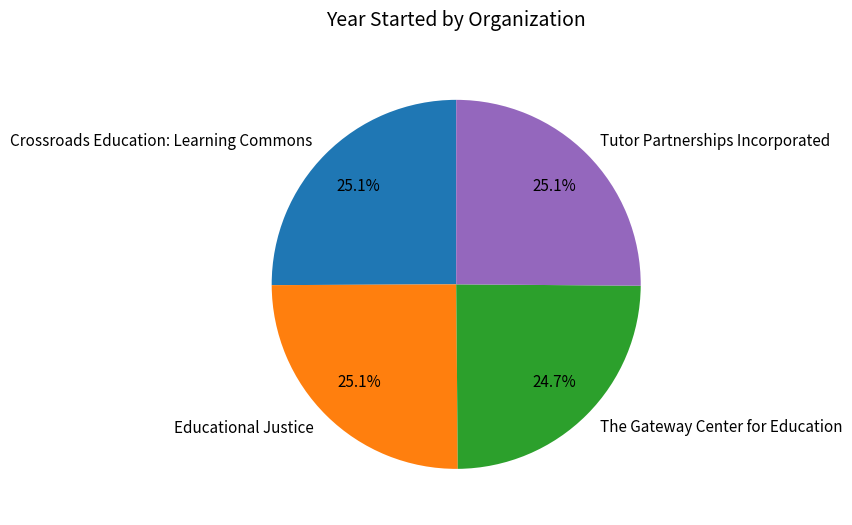

Count the number of slices in the pie.

4